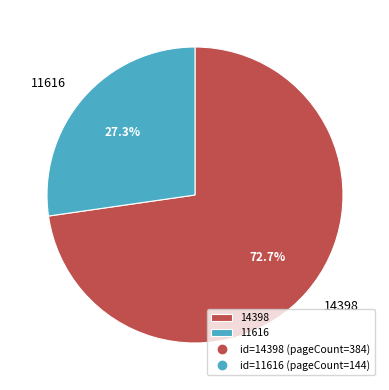

How many slices are in this pie chart?

2